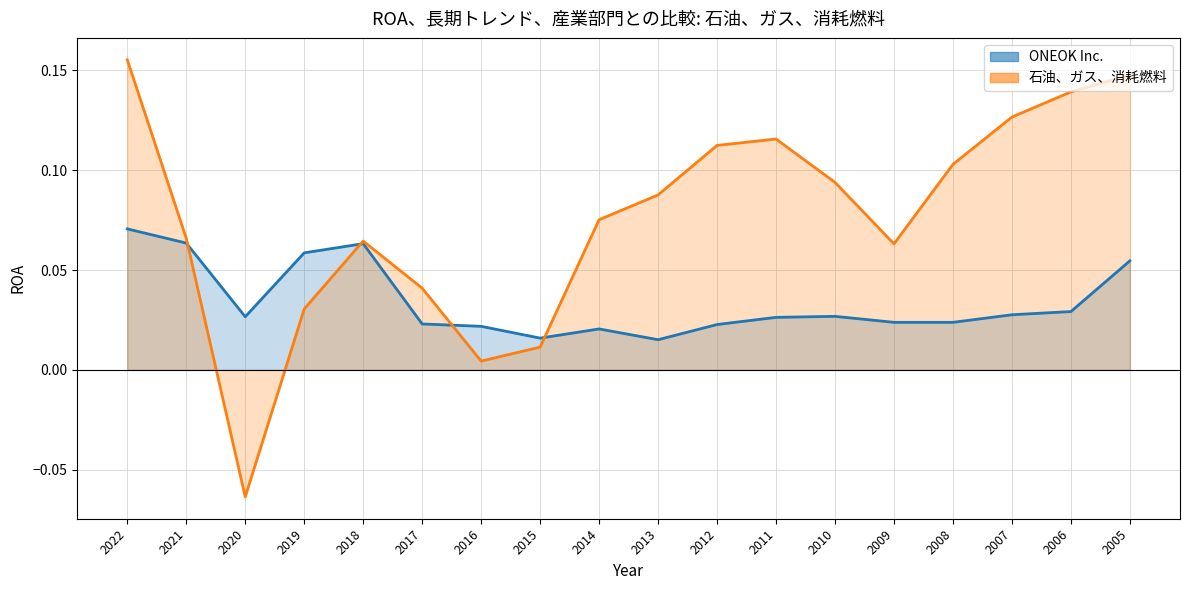

Reading left to right, list all the values displayed in this chart.

ONEOK Inc.: 0.1	0.1	0.0	0.1	0.1	0.0	0.0	0.0	0.0	0.0	0.0	0.0	0.0	0.0	0.0	0.0	0.0	0.1
石油、ガス、消耗燃料: 0.2	0.1	-0.1	0.0	0.1	0.0	0.0	0.0	0.1	0.1	0.1	0.1	0.1	0.1	0.1	0.1	0.1	0.1